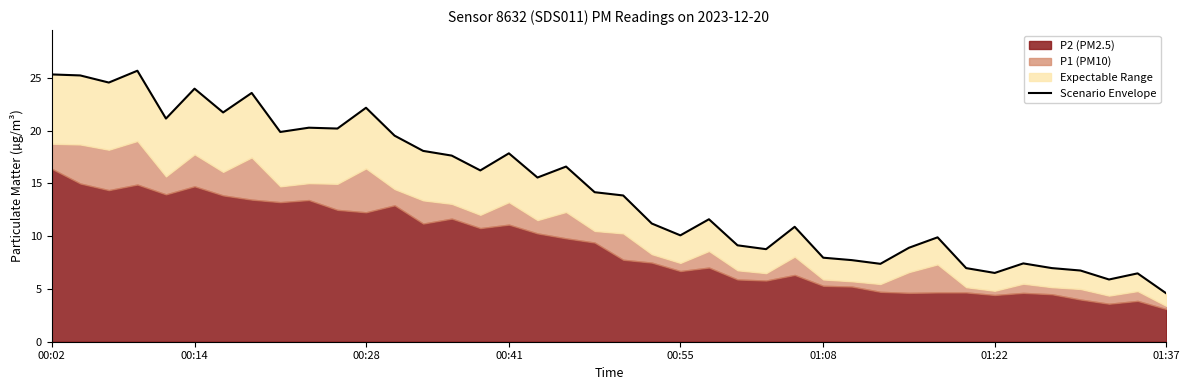

True or false: the data shows 11.0 at 36.

False